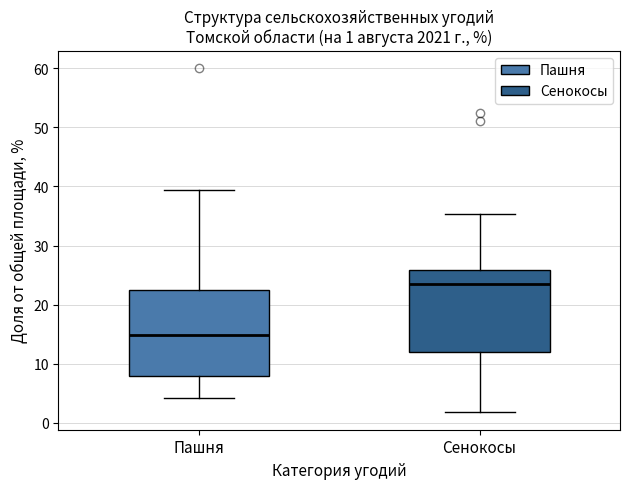

Which box's median line is the highest?

Сенокосы